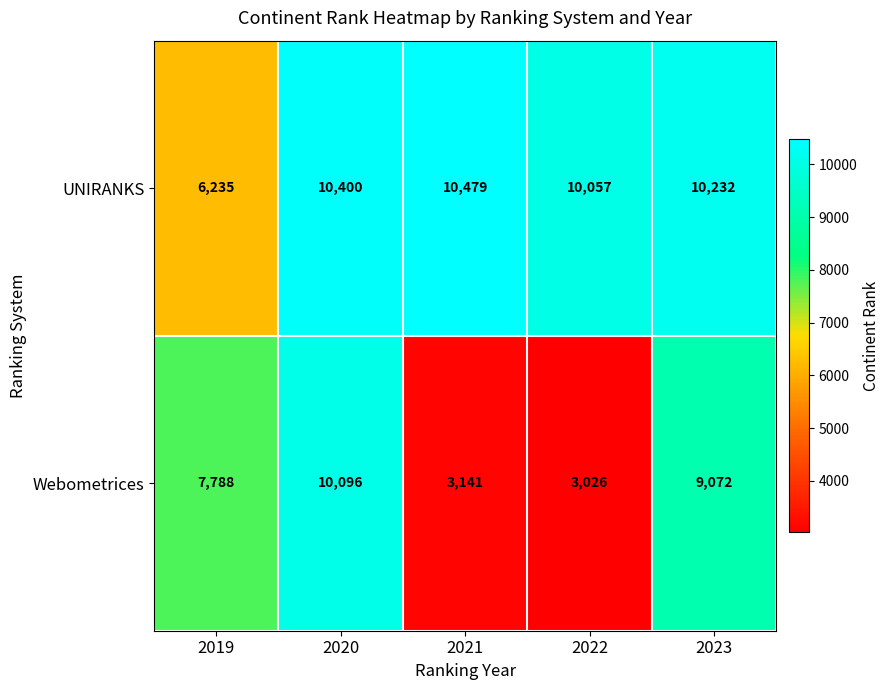

Rank the series by their maximum value, from highest to lowest.

UNIRANKS, Webometrices